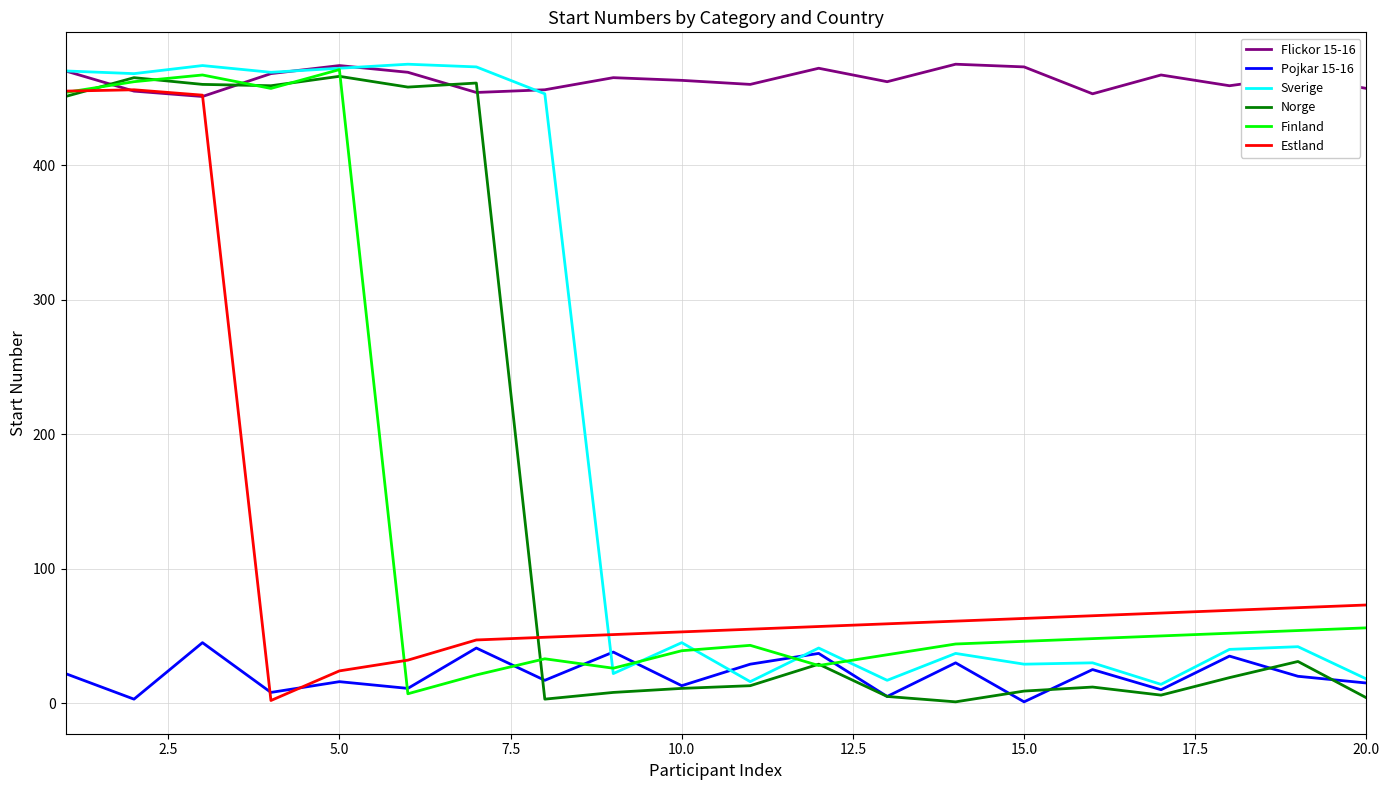

Which series has the largest total across all categories?

Flickor 15-16